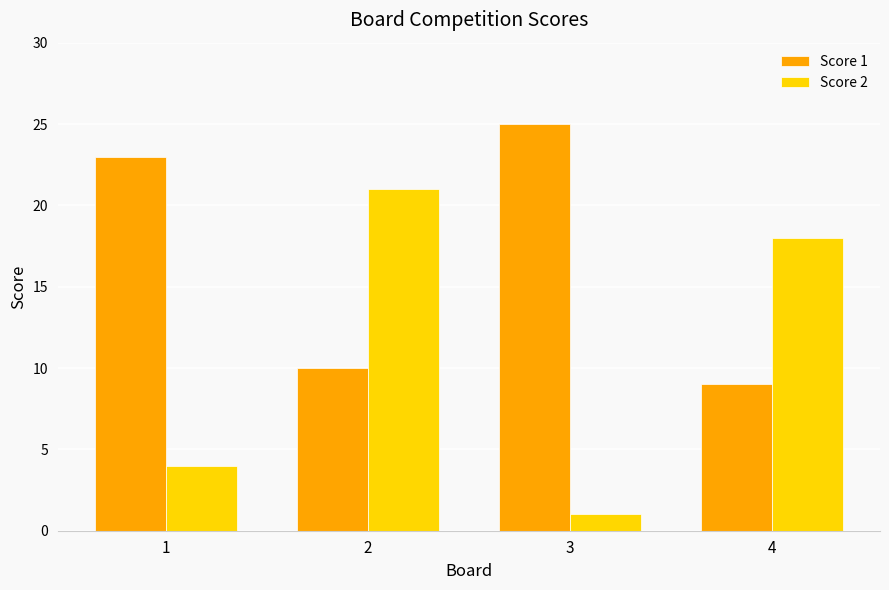

At which label does Score 2 reach its peak?

2